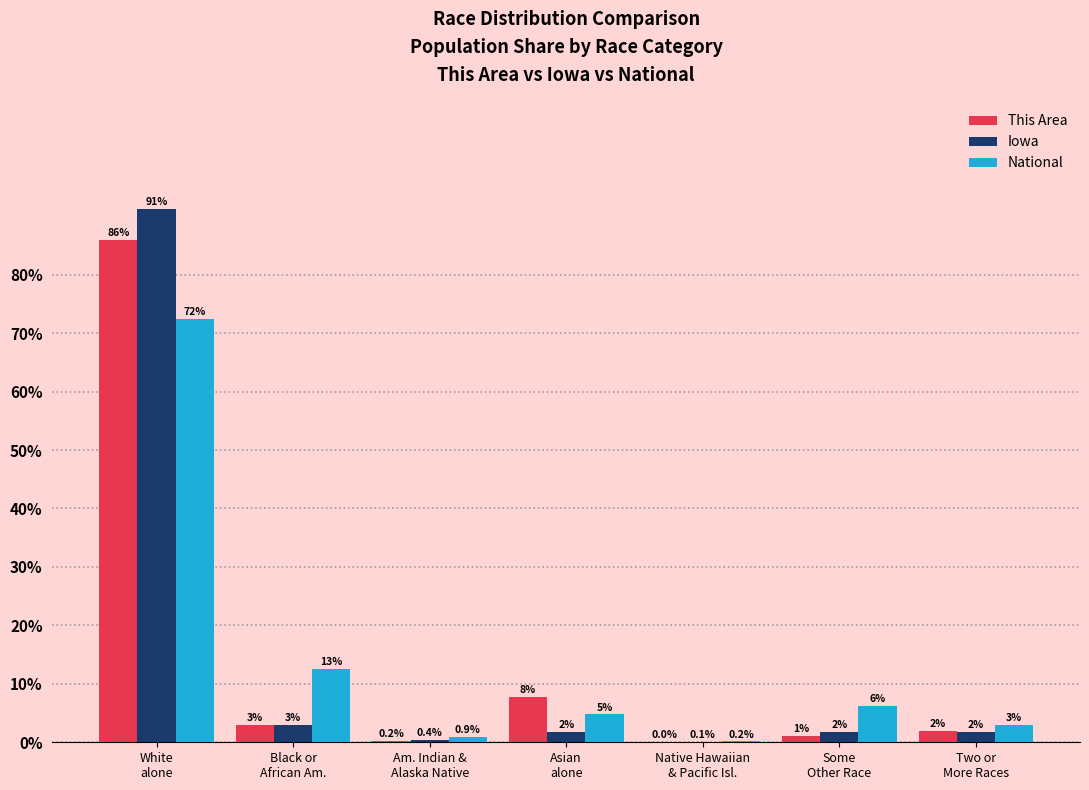

What is the sum of all National values?

100.0